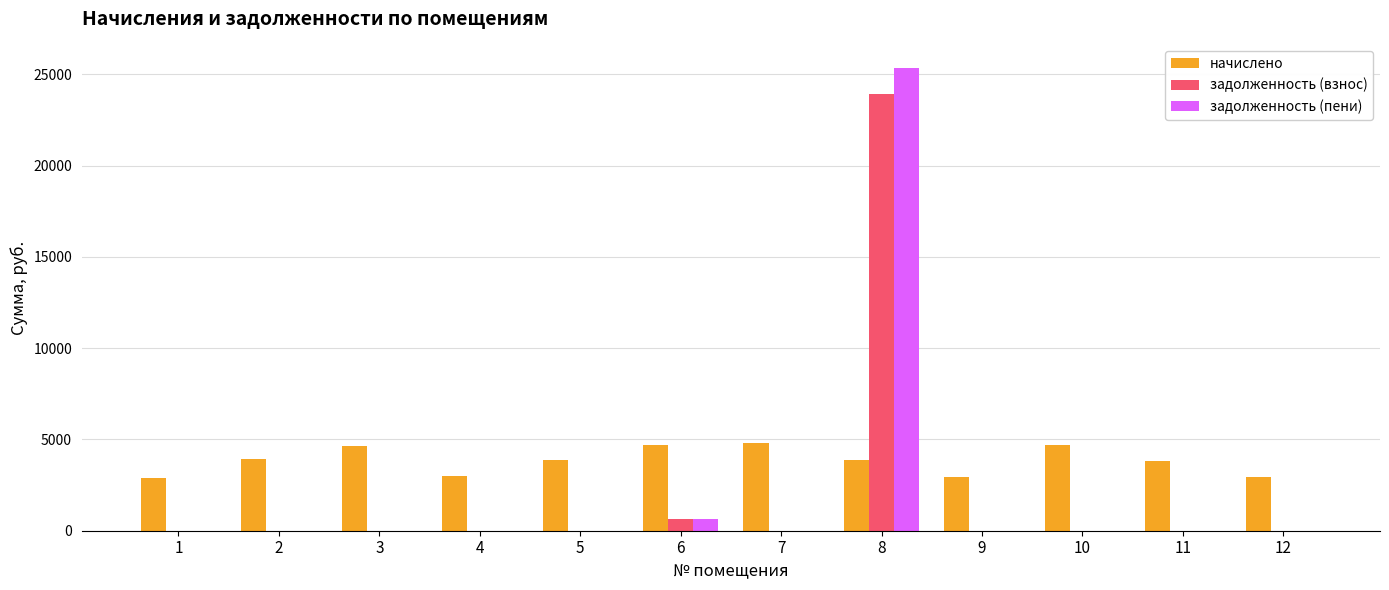

What is the greatest value displayed?

25371.1